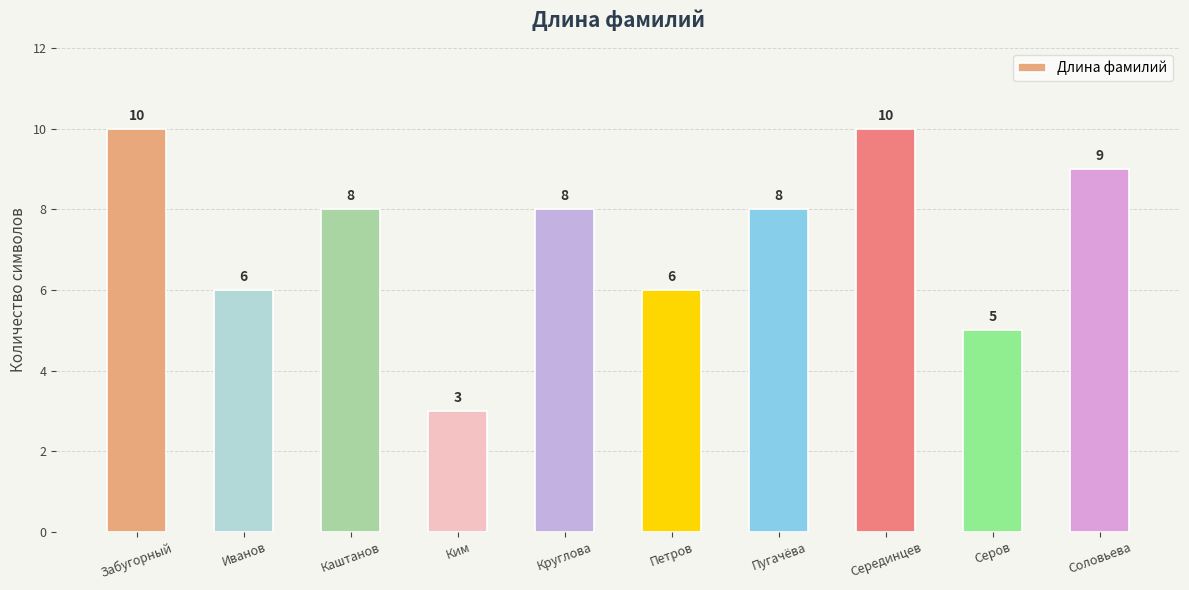

What is the minimum value shown in the chart?

3